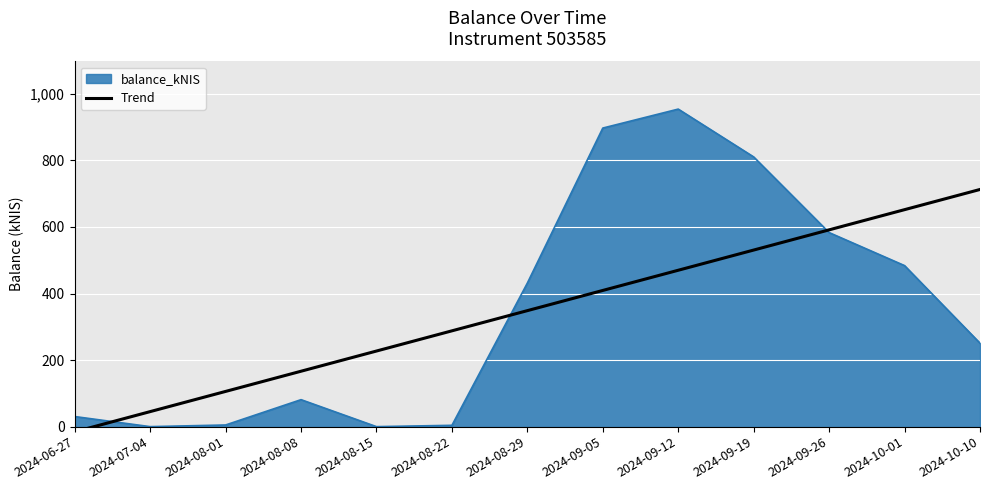

Which category has the highest value in the balance_kNIS series?

2024-09-12